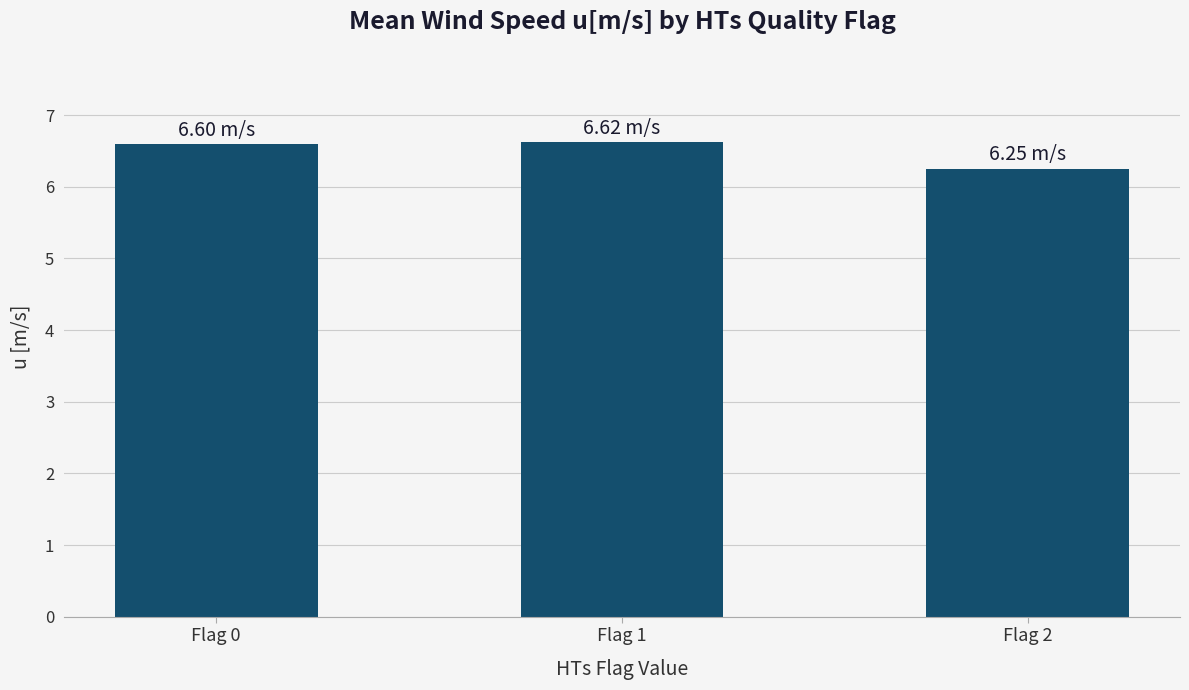

What is the greatest value displayed?

6.6